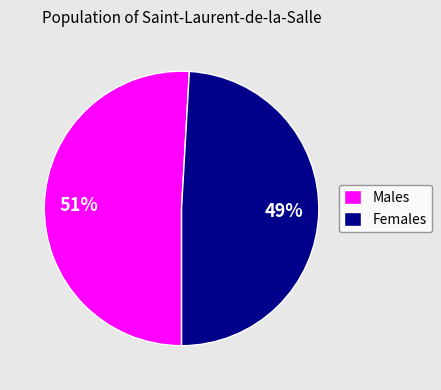

Is the sum of Females and Males greater than half?

Yes